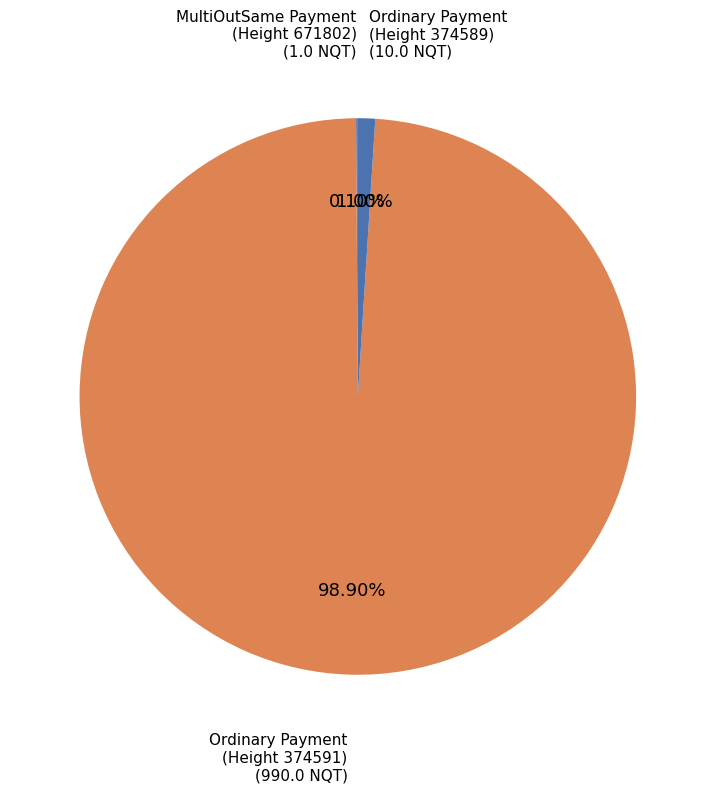

Rank the categories by value from lowest to highest.

MultiOutSame Payment
(Height 671802), Ordinary Payment
(Height 374589), Ordinary Payment
(Height 374591)